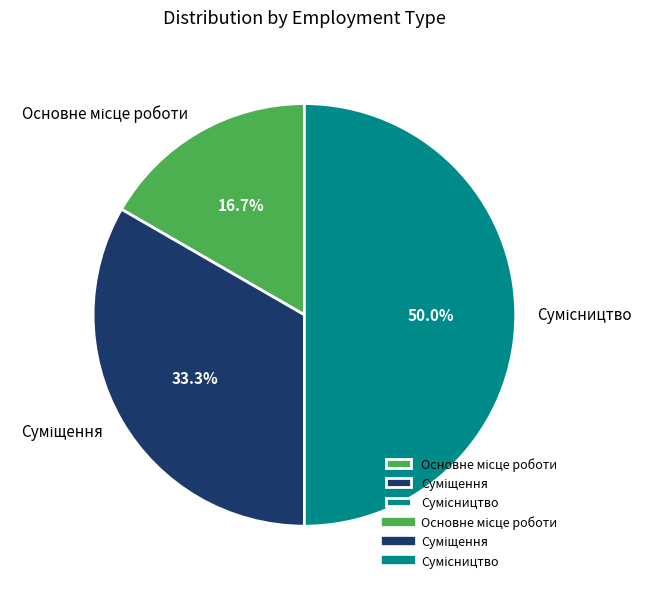

To the nearest percent, what is the average slice percentage?

33%